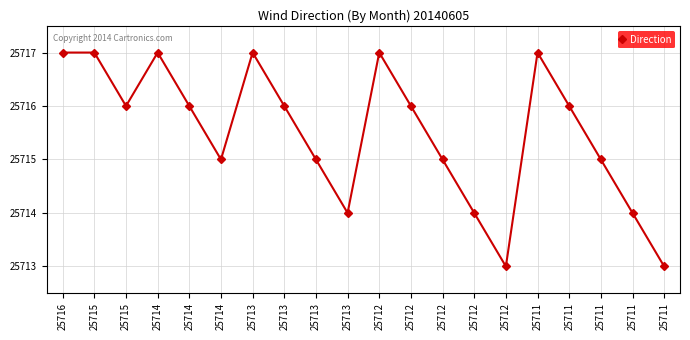

What value does the data have at 25713?

1